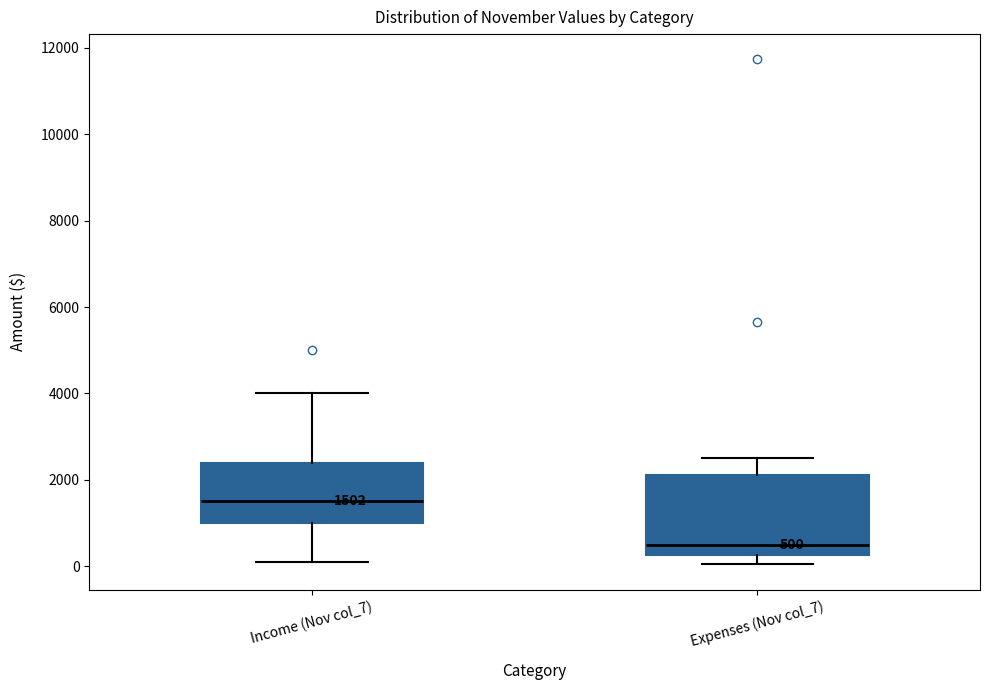

Comparing the boxes themselves (not the whiskers), which one is the tallest?

Expenses (Nov col_7)